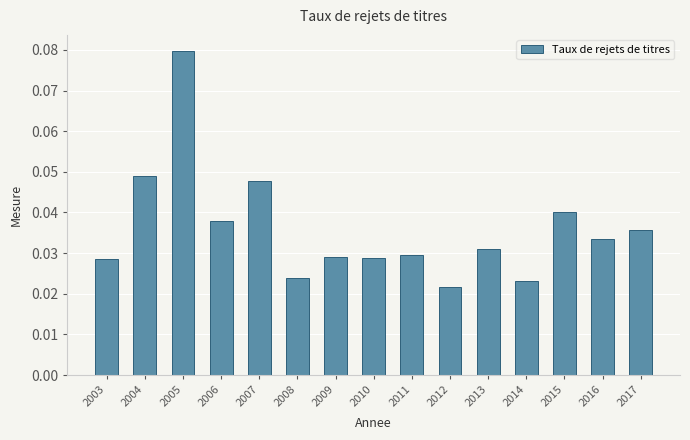

How many values are between 0 and 1?

15